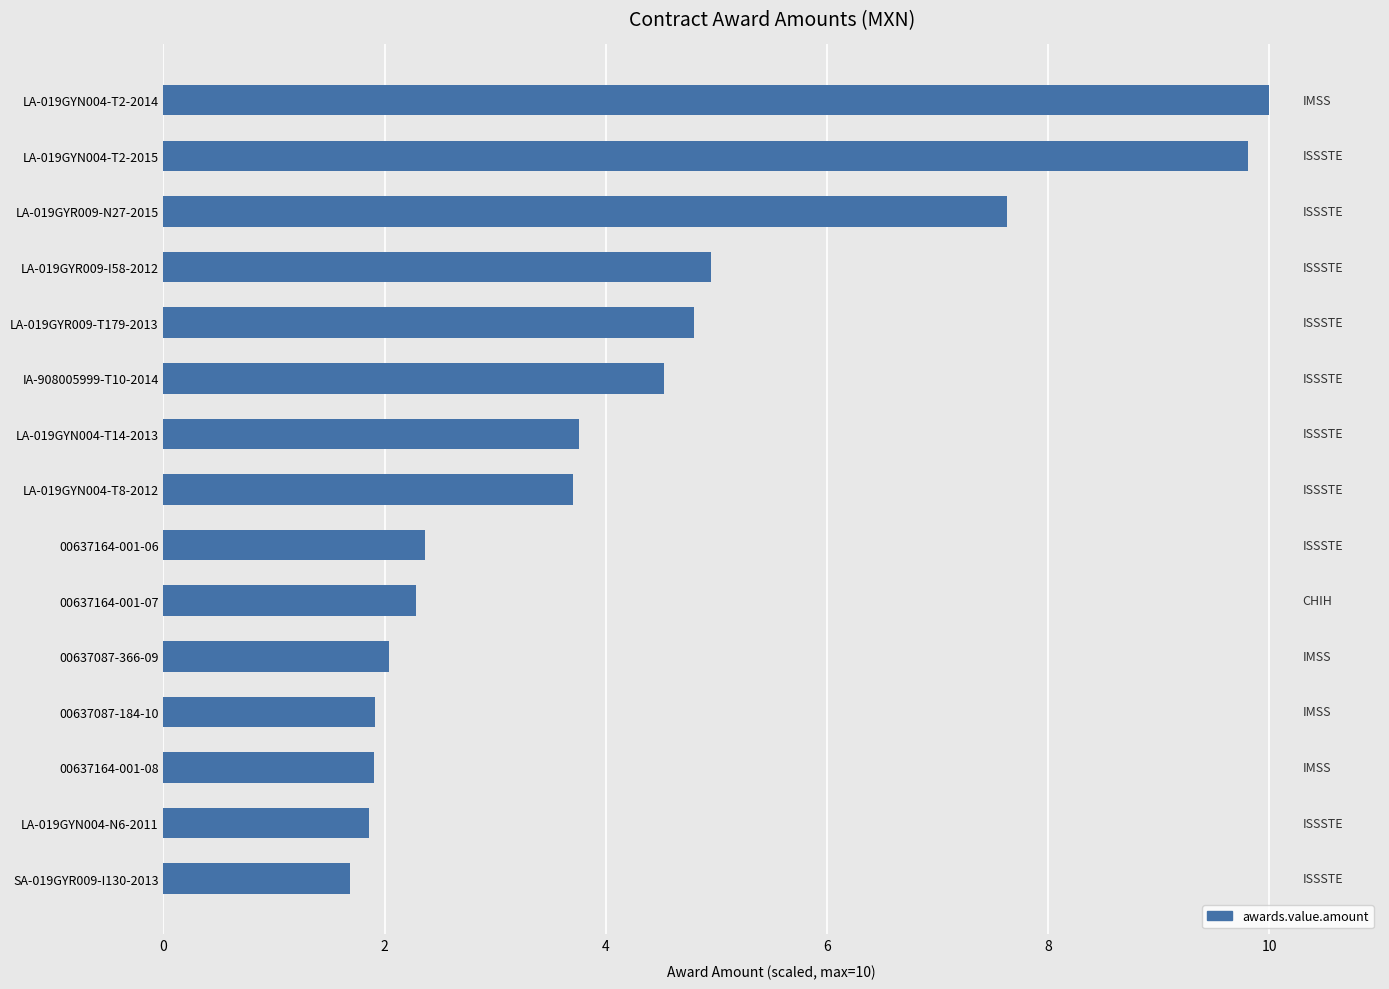

Approximately how many times larger is the value at 00637164-001-08 compared to LA-019GYN004-T14-2013?

0.5